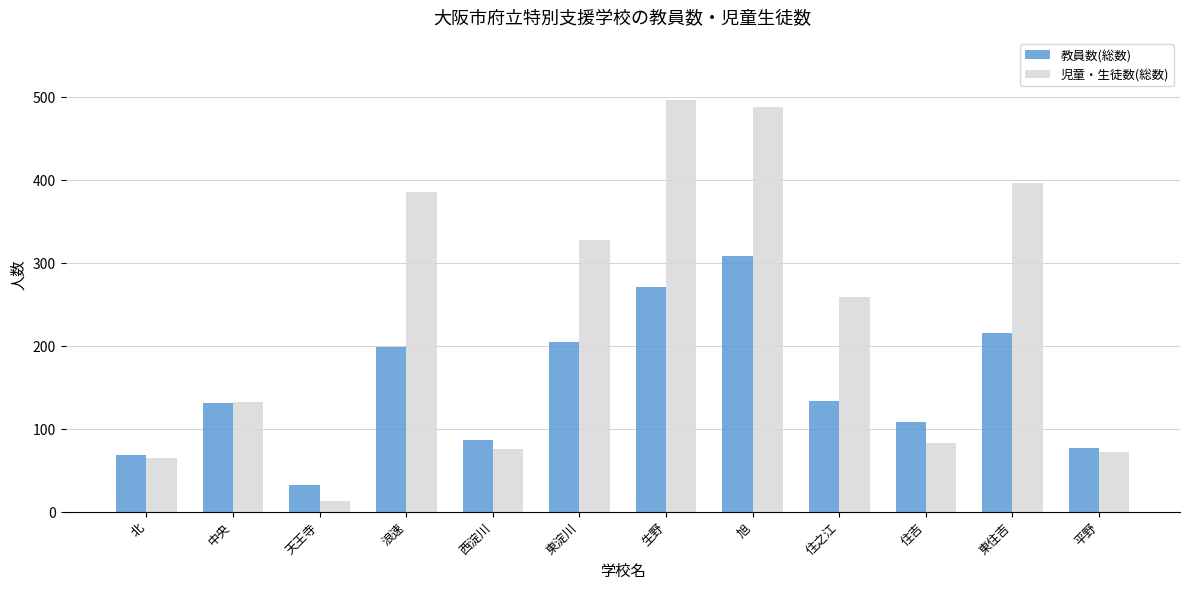

Which series has the largest range (max minus min)?

児童・生徒数(総数)